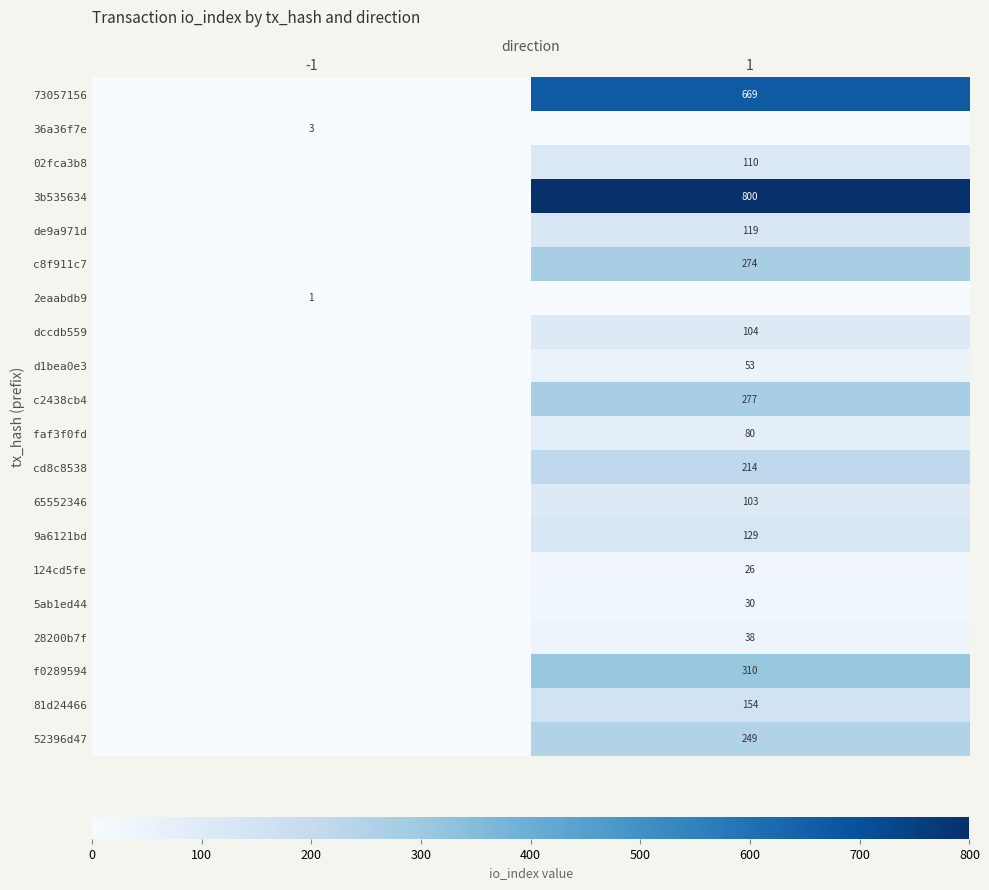

The 28200b7f series shows 38 at 1. True or false?

True